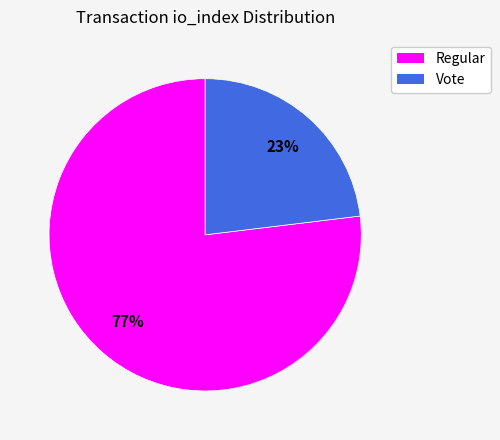

Which has a higher value, Vote or Regular?

Regular